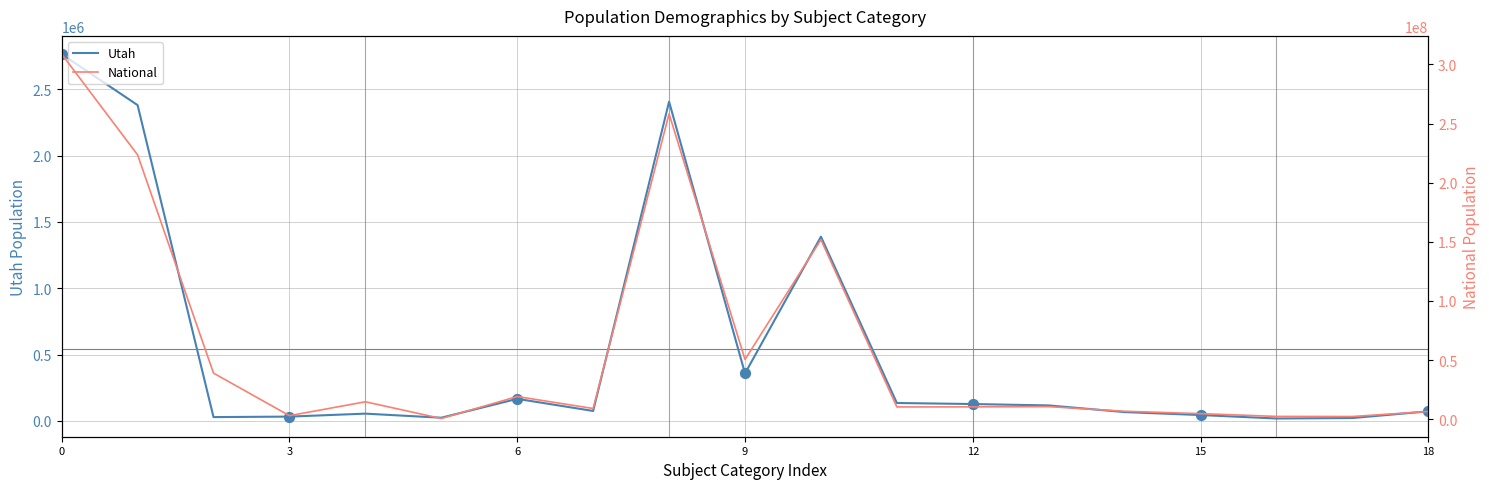

Is the value of National at 15 greater than the value of Utah at 13?

Yes